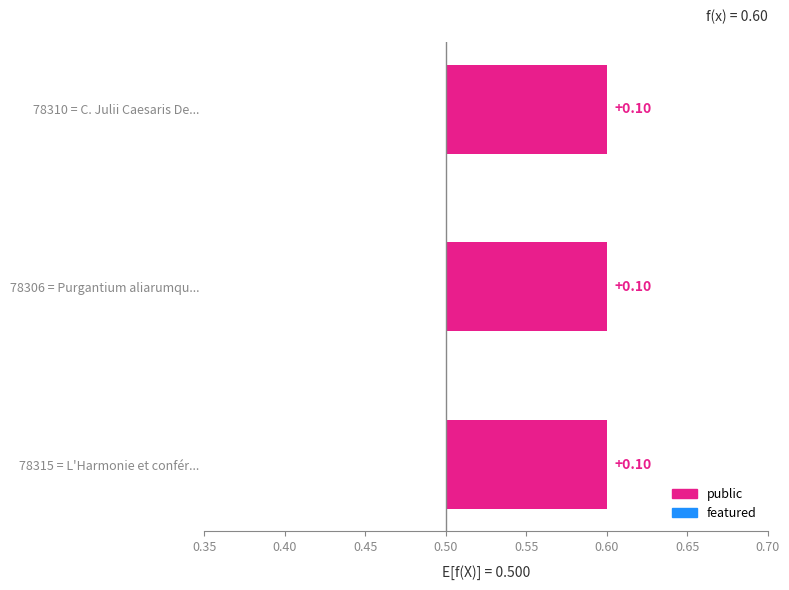

At which category is the sum across all series the highest?

78315